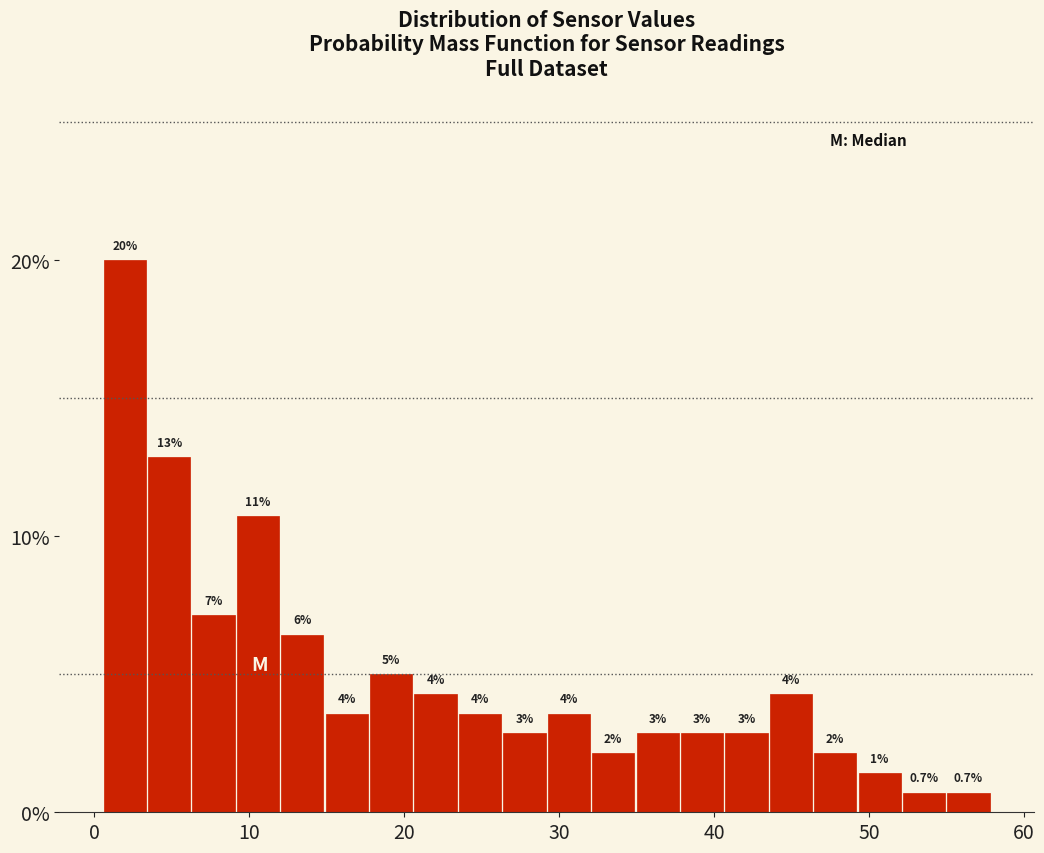

Around what value on the x-axis is the tallest bar? Give the approximate position of its centre, as read against the axis.

2